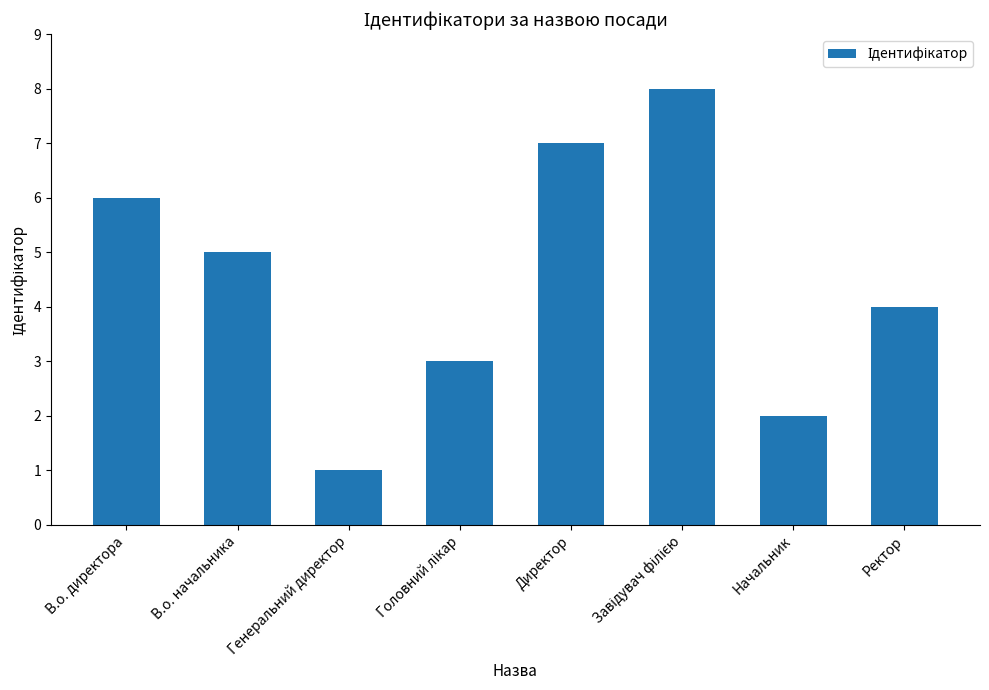

Reading left to right, list all the values displayed in this chart.

6	5	1	3	7	8	2	4